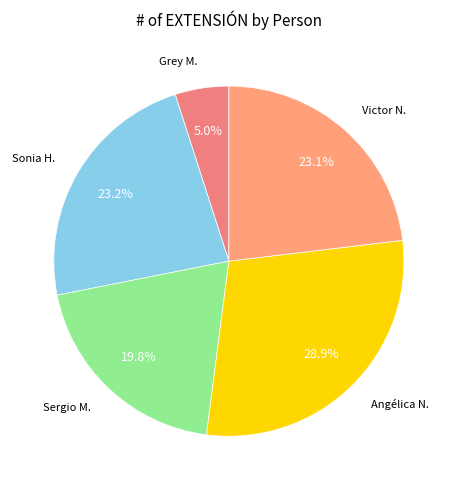

How many segments does this pie chart have?

5